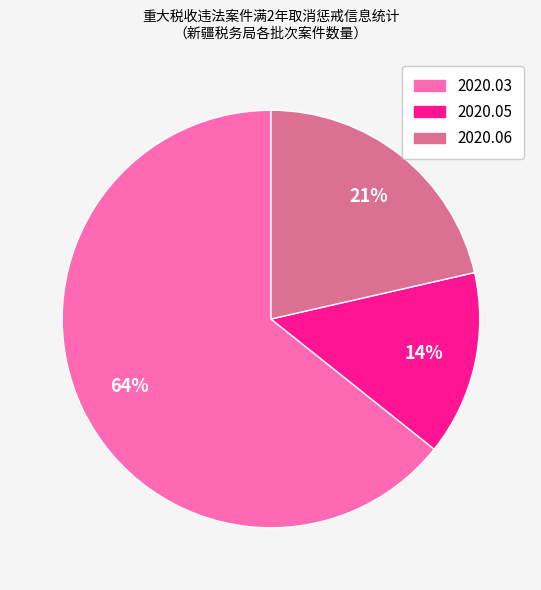

Which slice represents more than half of the pie?

2020.03